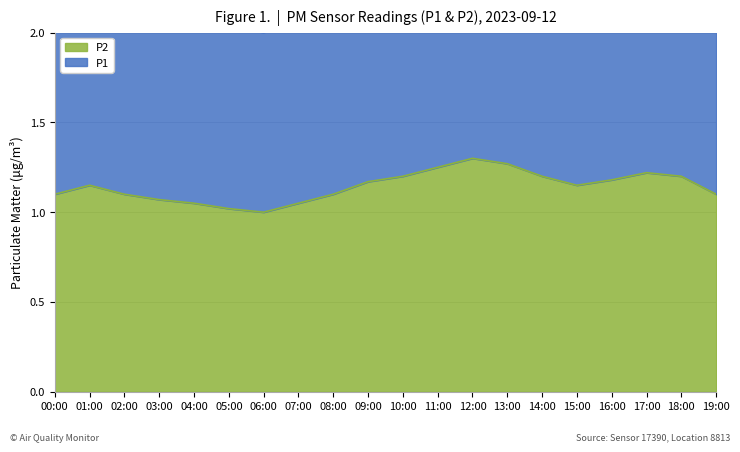

True or false: P2 and P1 cross at least once.

False